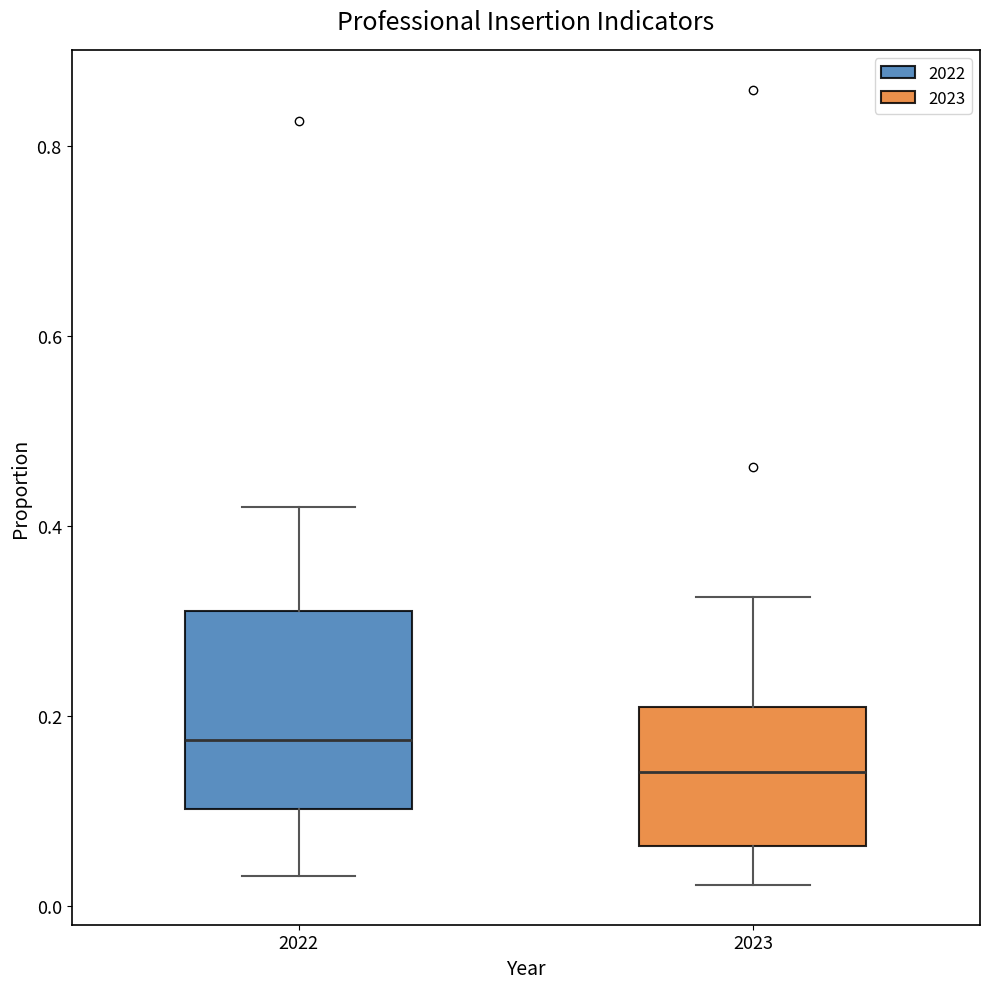

Where does the lower whisker of the box at x = 2023 end on the y-axis? The values are not printed on the chart, so give them approximately, as read against the axis.

0.02